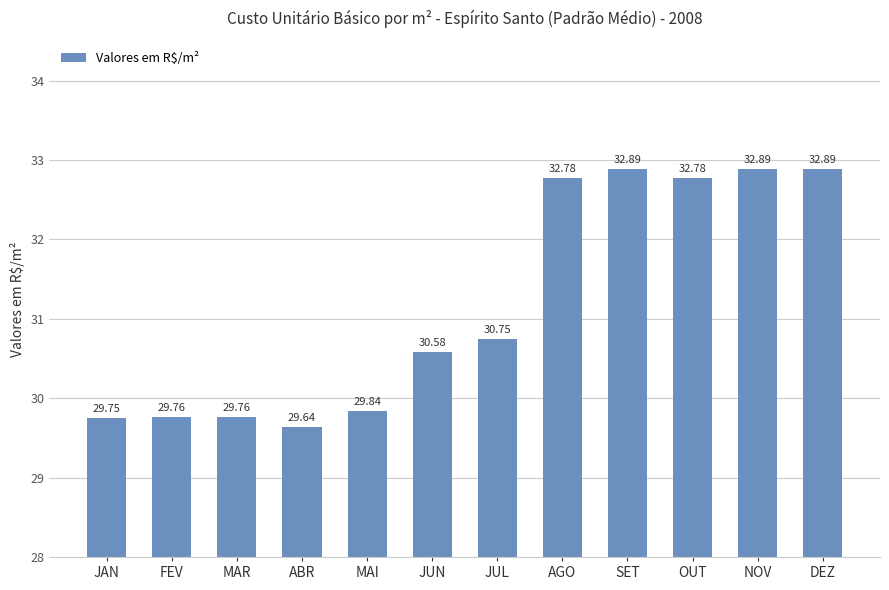

What is the average value?

31.2